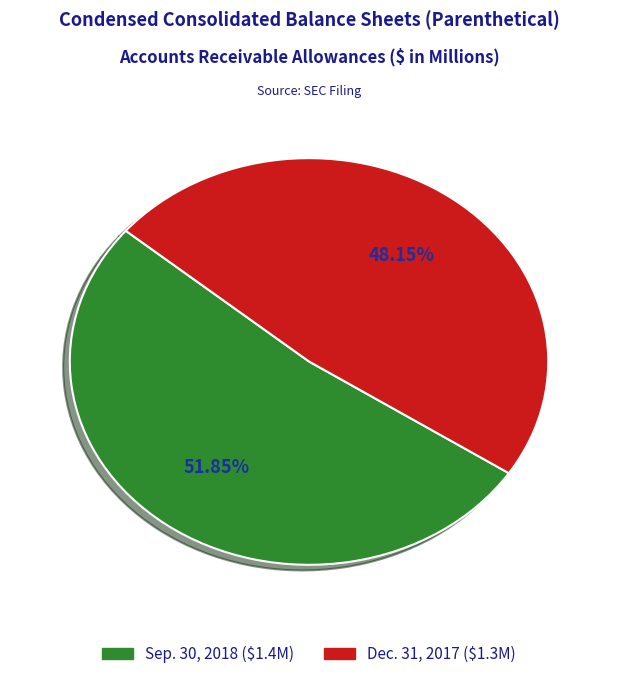

Does any single category account for the majority?

Yes